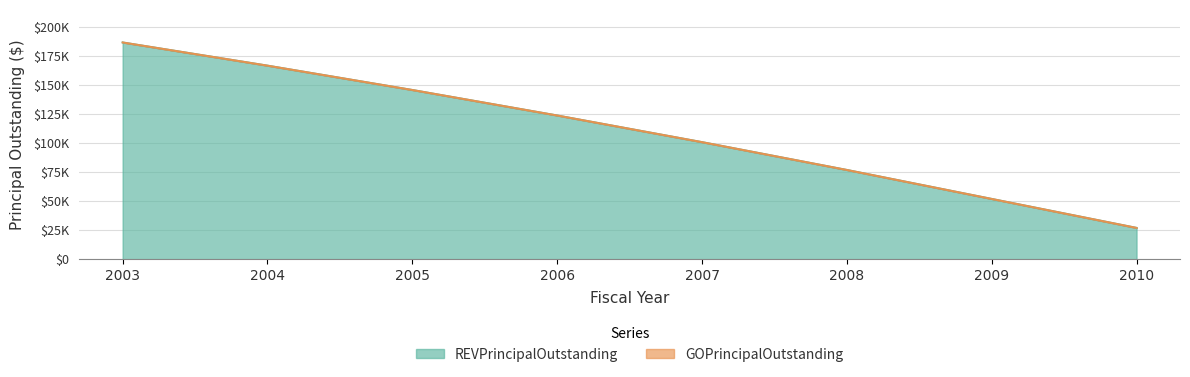

The value at 2010 is 27000. True or false?

True